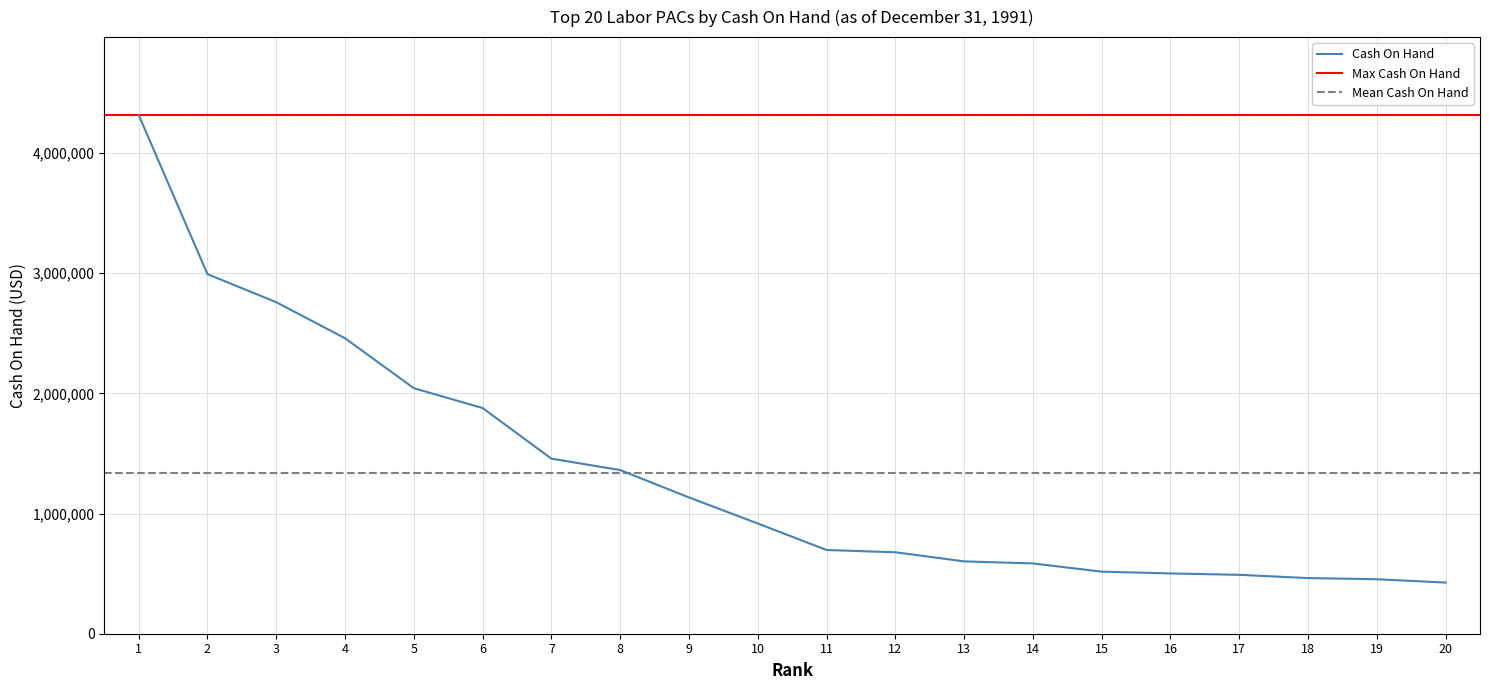

What is the smallest value displayed?

425814